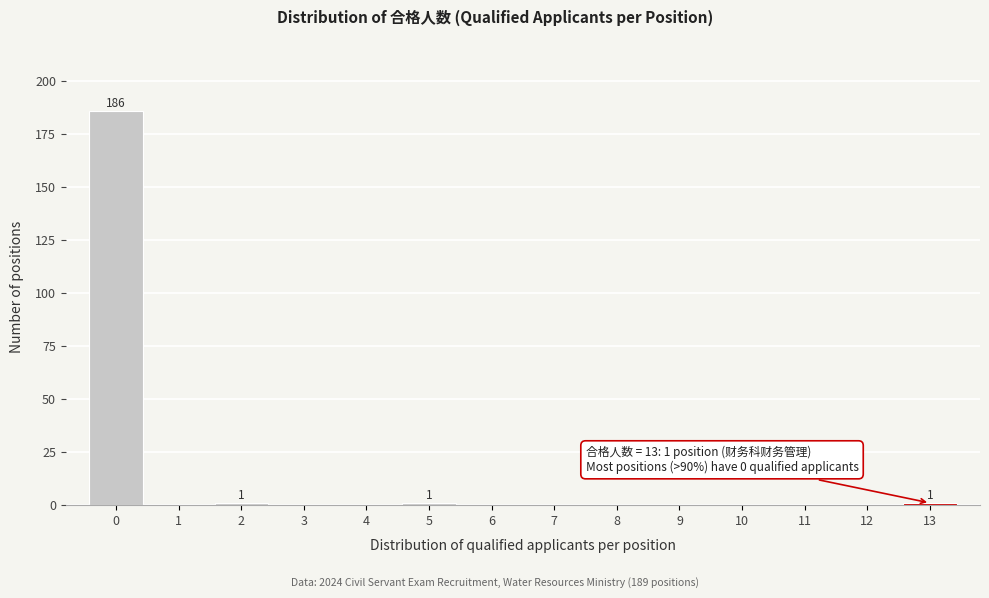

Reading left to right, transcribe all the data shown in this chart.

0=186	1=0	2=1	3=0	4=0	5=1	6=0	7=0	8=0	9=0	10=0	11=0	12=0	13=1